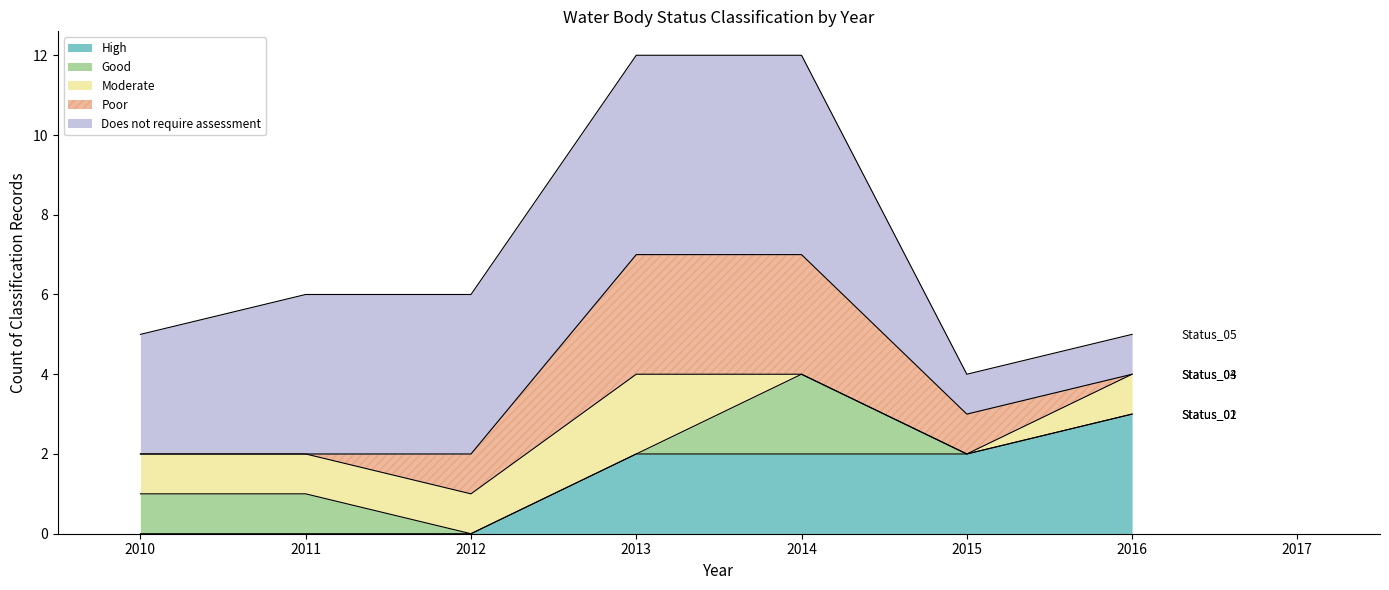

True or false: Good and High intersect in this chart.

False